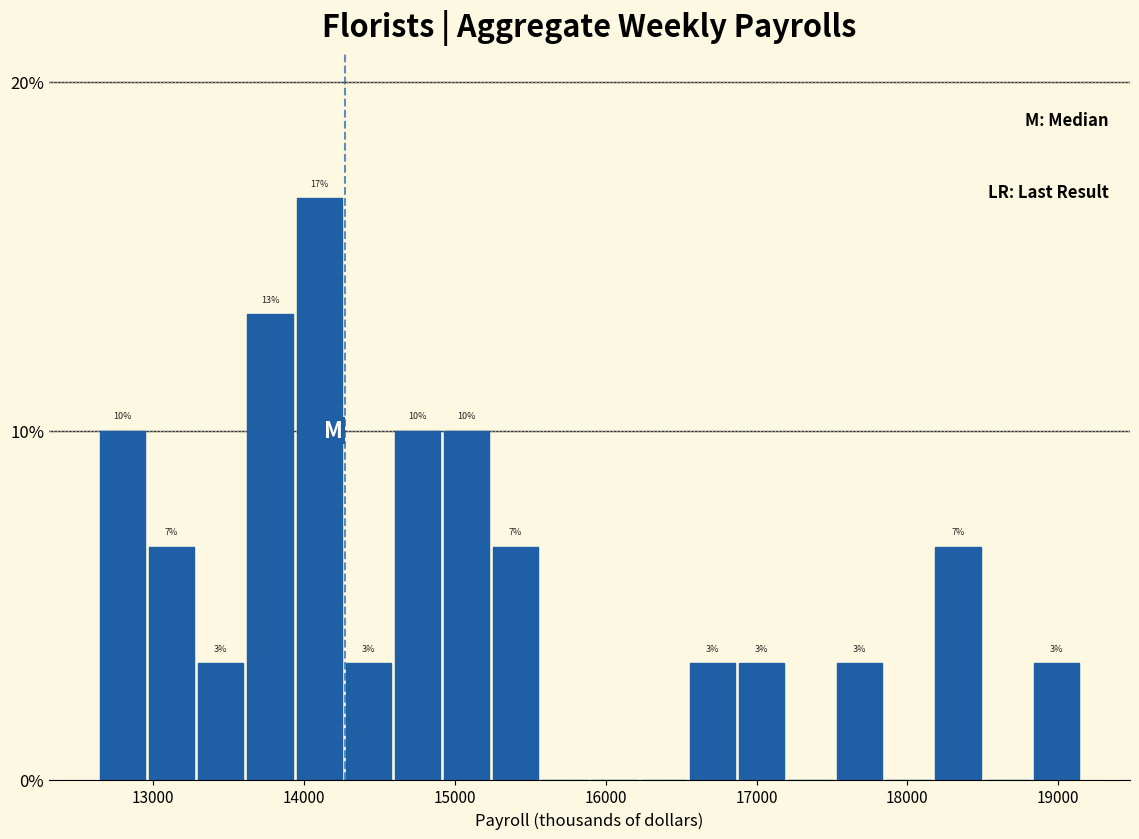

Around what value on the x-axis is the tallest bar? Give the approximate position of its centre, as read against the axis.

14100